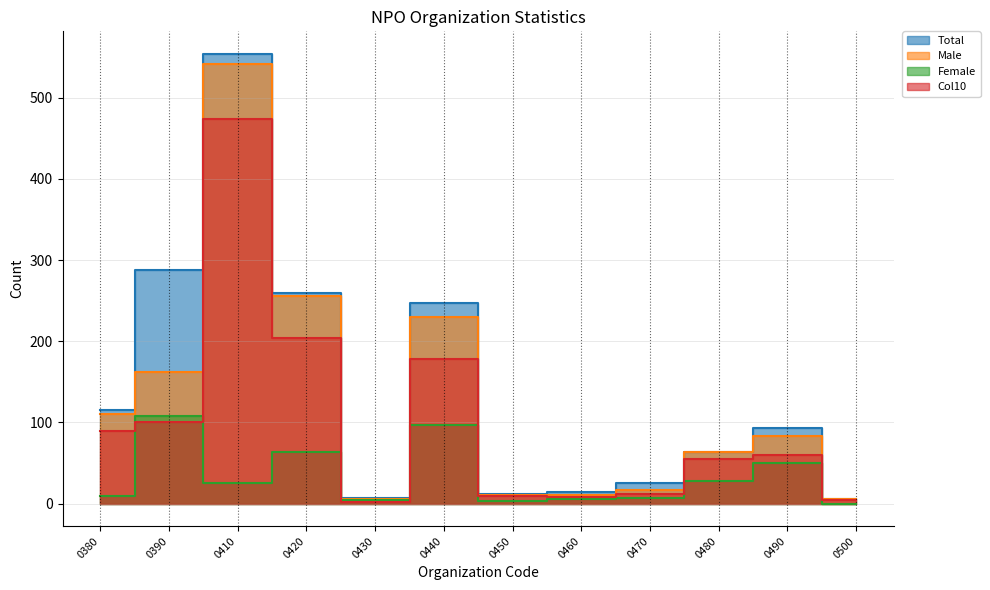

Which series has the largest range (max minus min)?

Total